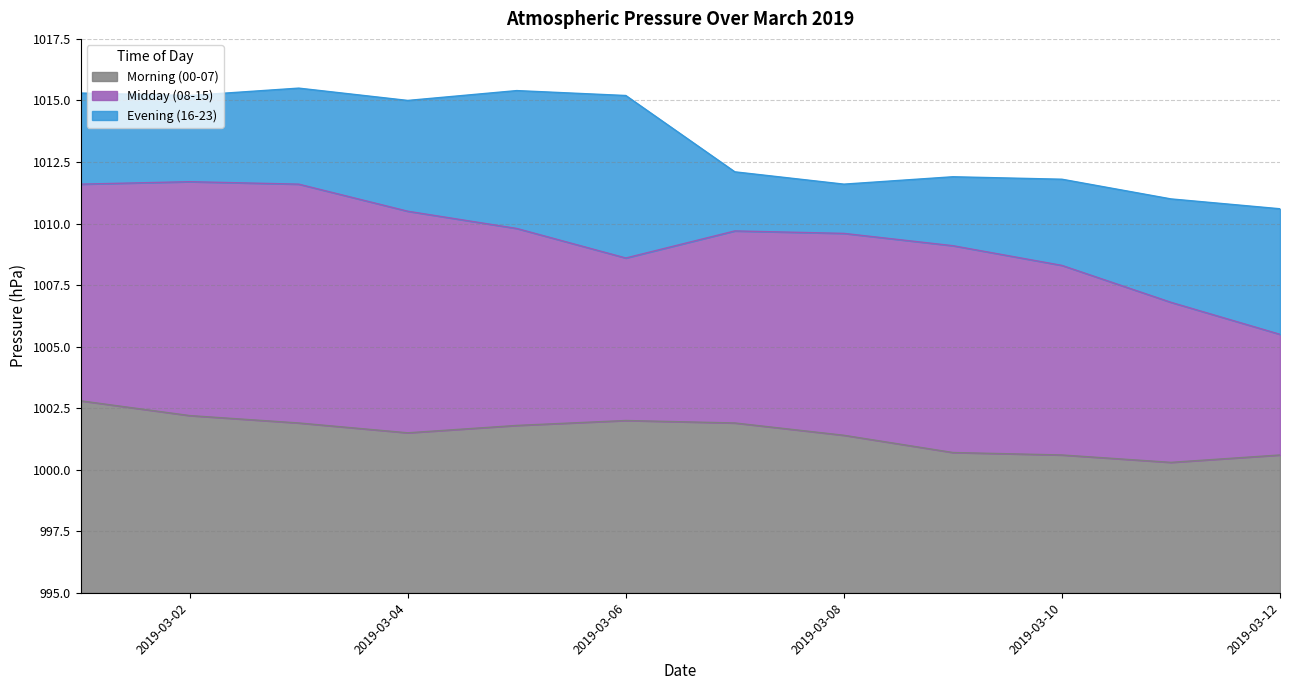

Where is the first local minimum for Evening (16-23)?

2019-03-02